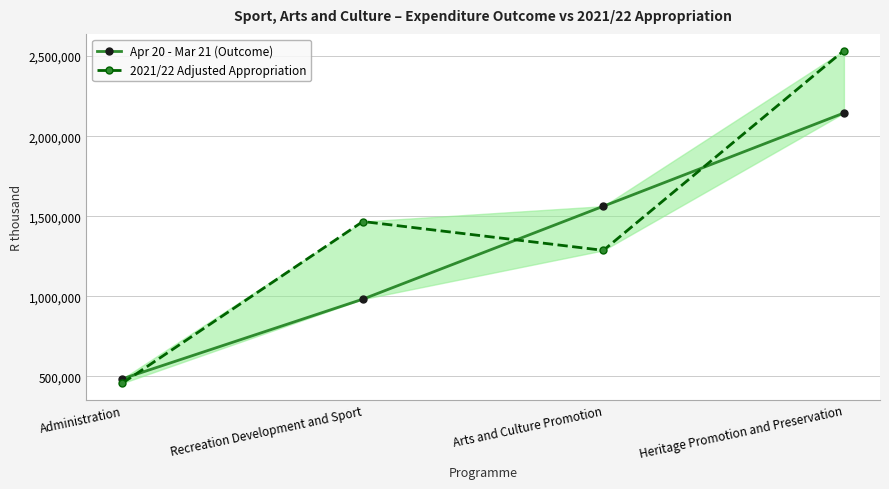

How many intersections are there between Apr 20 - Mar 21 (Outcome) and 2021/22 Adjusted Appropriation?

3